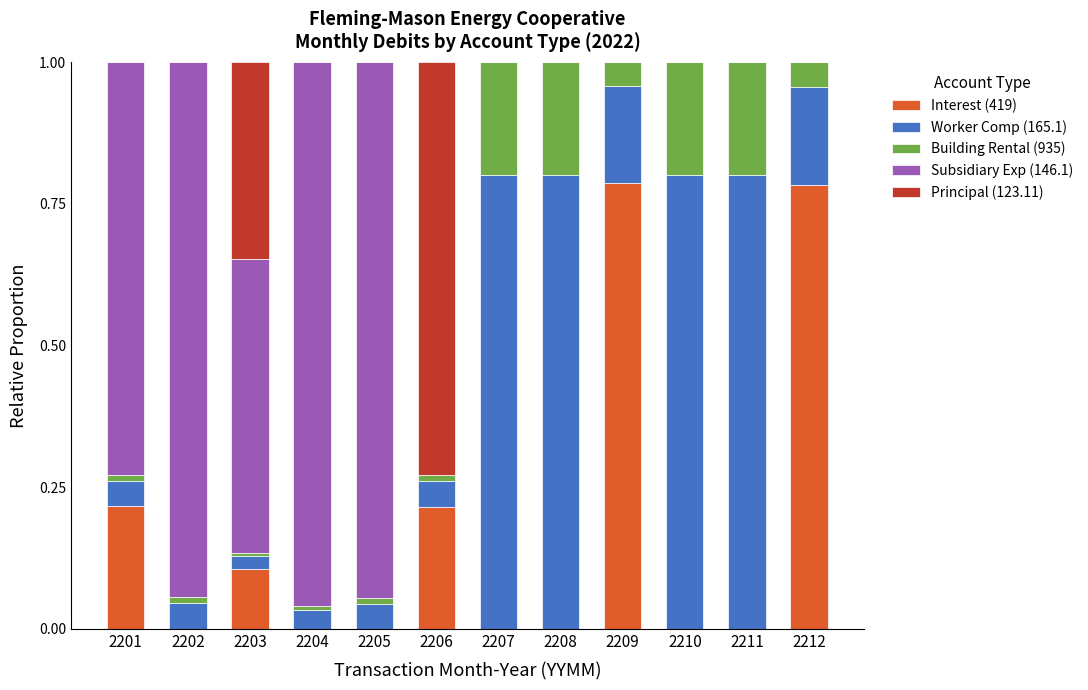

What are all the series names shown in the legend?

Interest (419), Worker Comp (165.1), Building Rental (935), Subsidiary Exp (146.1), Principal (123.11)